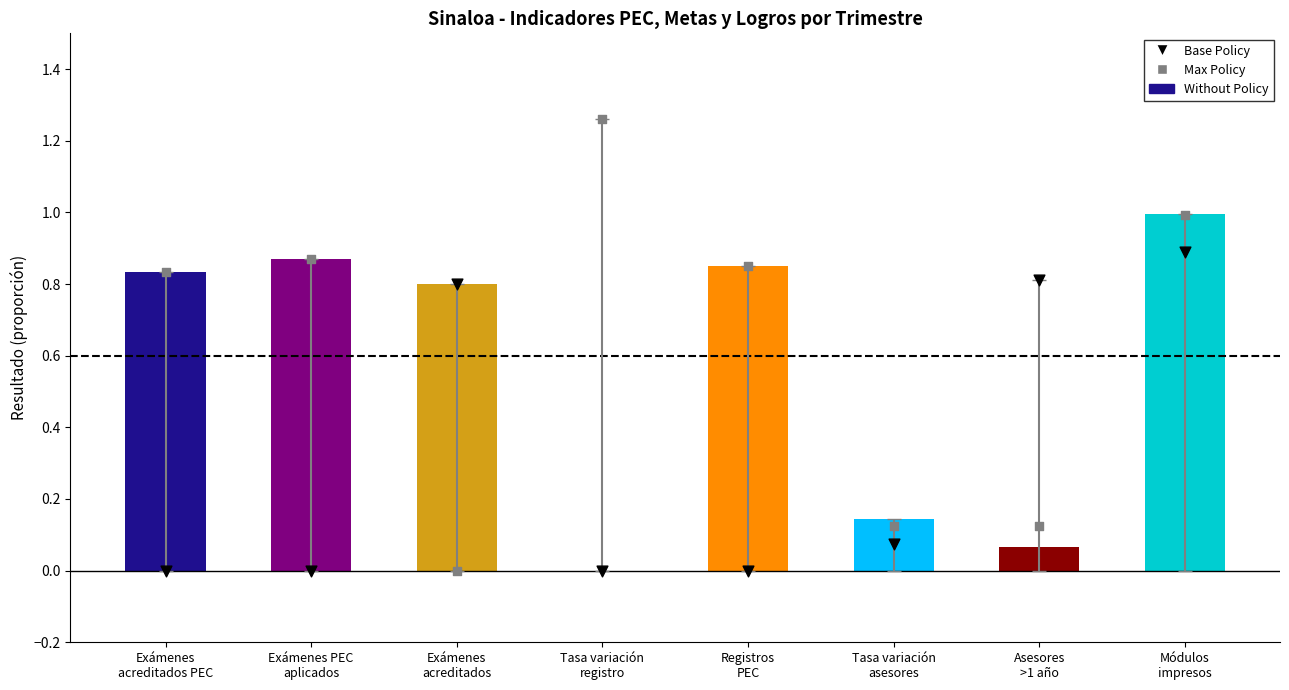

What is the total value across all series at Tasa variación
registro?

1.3